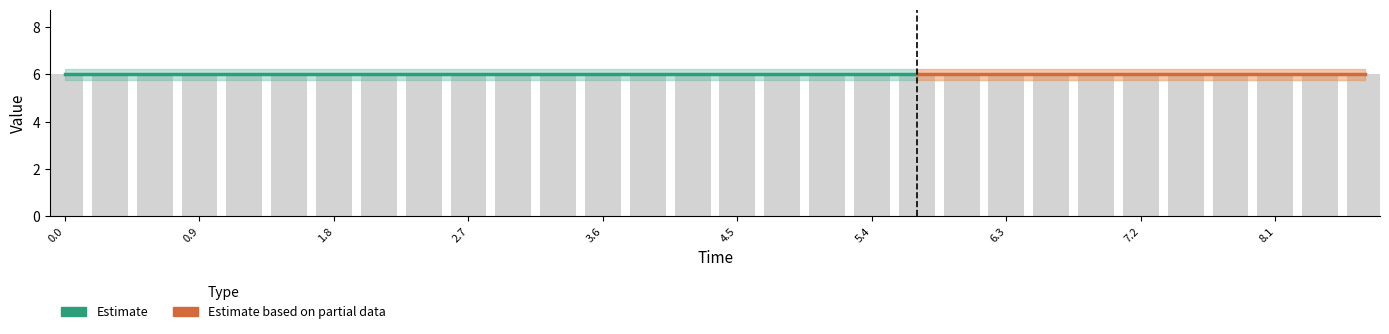

What position from the left is 26?

27